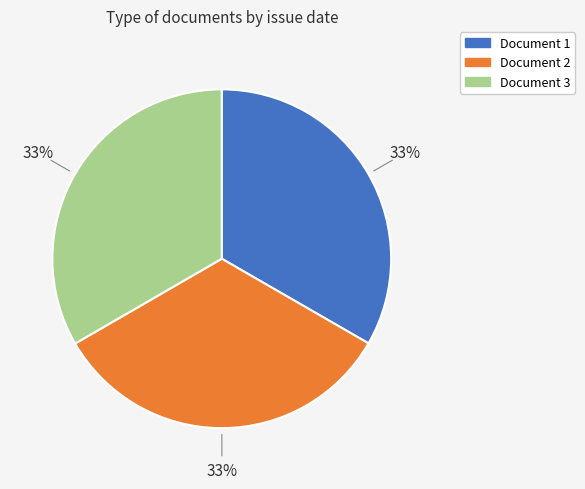

How many segments does this pie chart have?

3